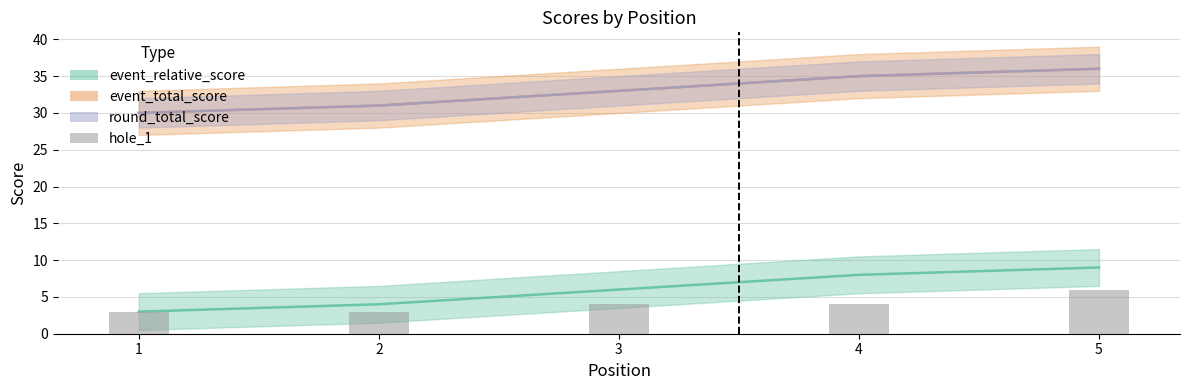

How many bars are there in total?

5